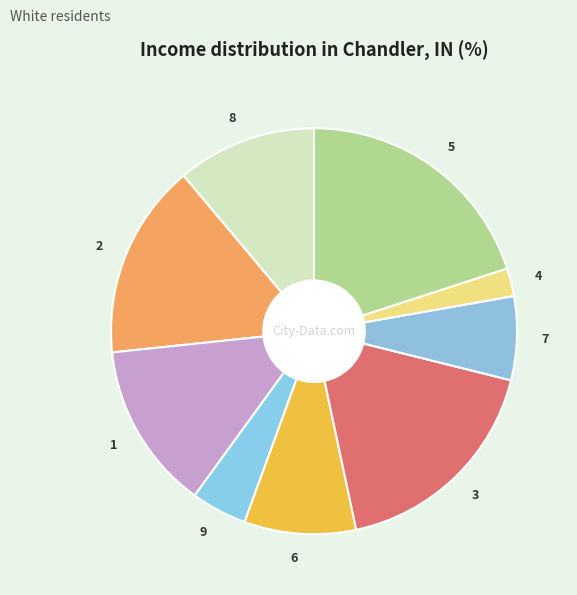

Between 9 and 6, which is larger?

6